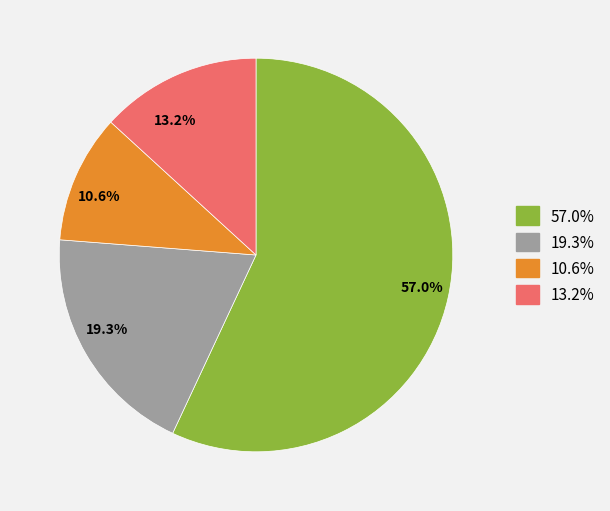

Between 13.2% and 10.6%, which is larger?

13.2%